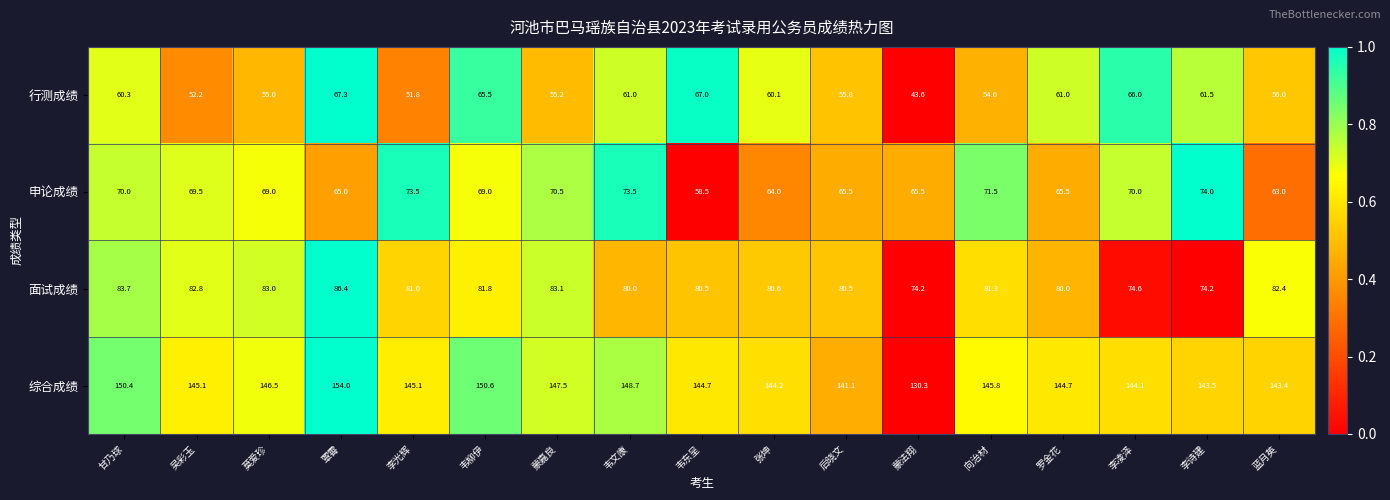

At how many categories does at least one series exceed 74?

17